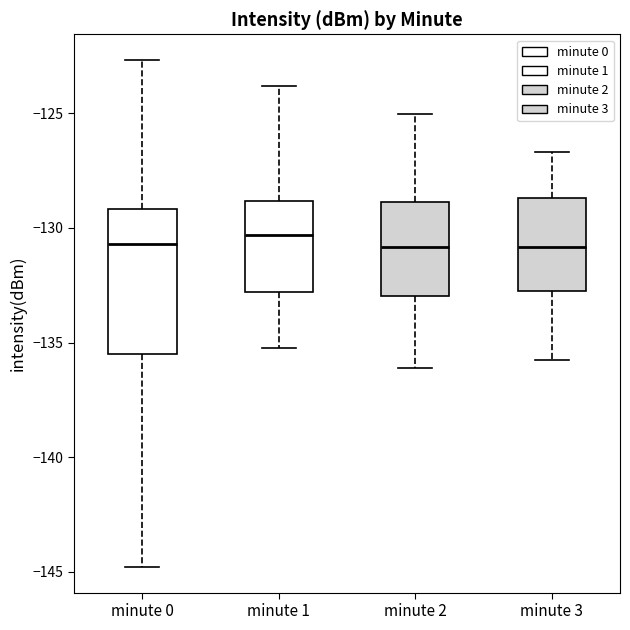

Reading left to right, read every box against the y-axis: the position of its median line, the range the box covers, and the ends of its whiskers. The values are not printed on the chart, so give them approximately, as read against the axis.

minute 0: median -130.5, box -135.5 to -129.0, whiskers -145.0 to -122.5
minute 1: median -130.5, box -133.0 to -129.0, whiskers -135.0 to -124.0
minute 2: median -131.0, box -133.0 to -129.0, whiskers -136.0 to -125.0
minute 3: median -131.0, box -132.5 to -128.5, whiskers -135.5 to -126.5